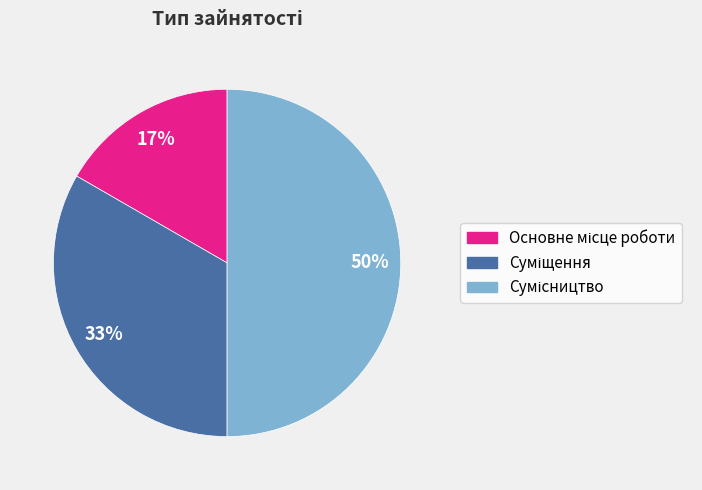

To the nearest percent, what is the average slice percentage?

33%